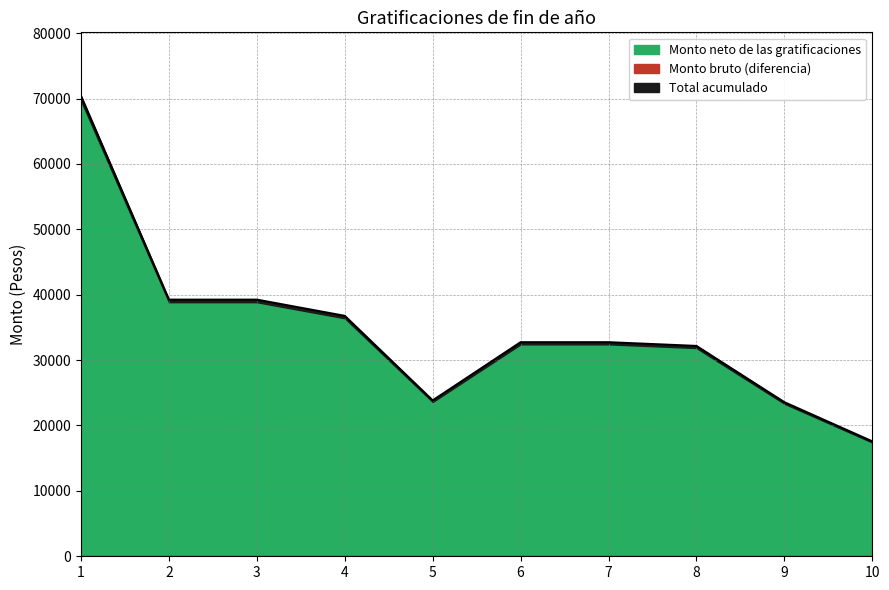

The value at 5 is 23839.2. True or false?

True